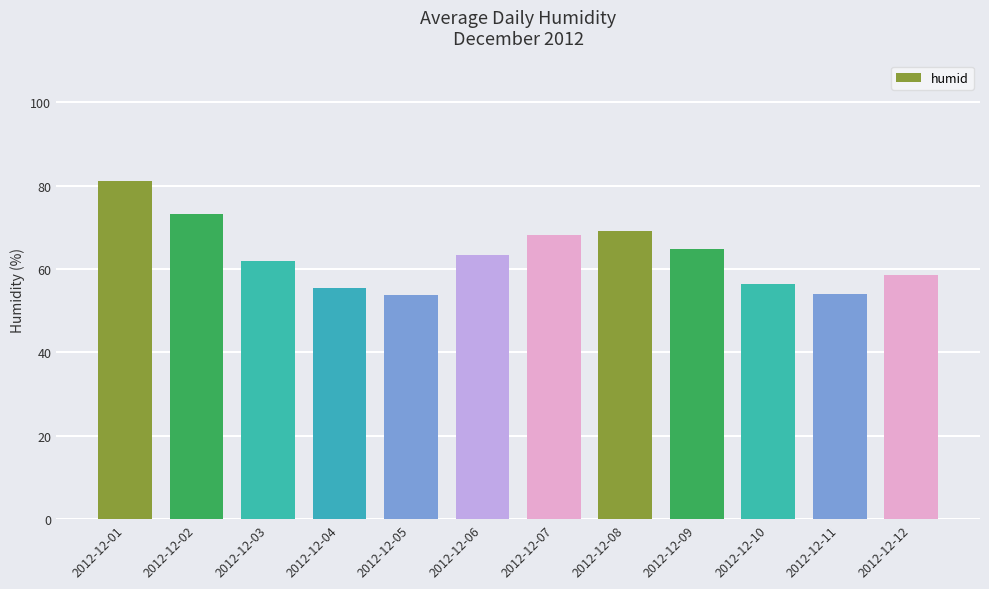

At which label does the data first exceed 63?

2012-12-01